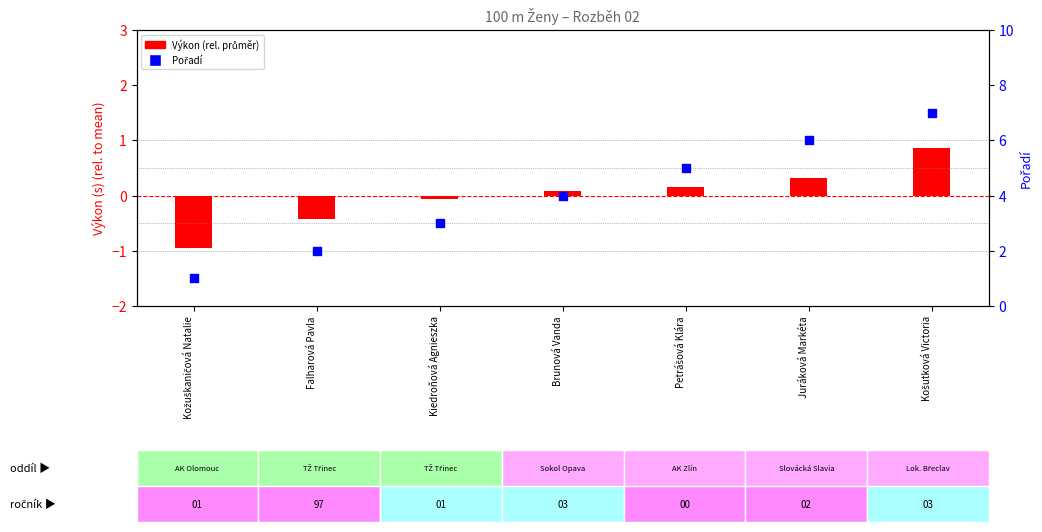

Between Kožuškaničová Natalie and Falharová Pavla, which is larger?

Falharová Pavla